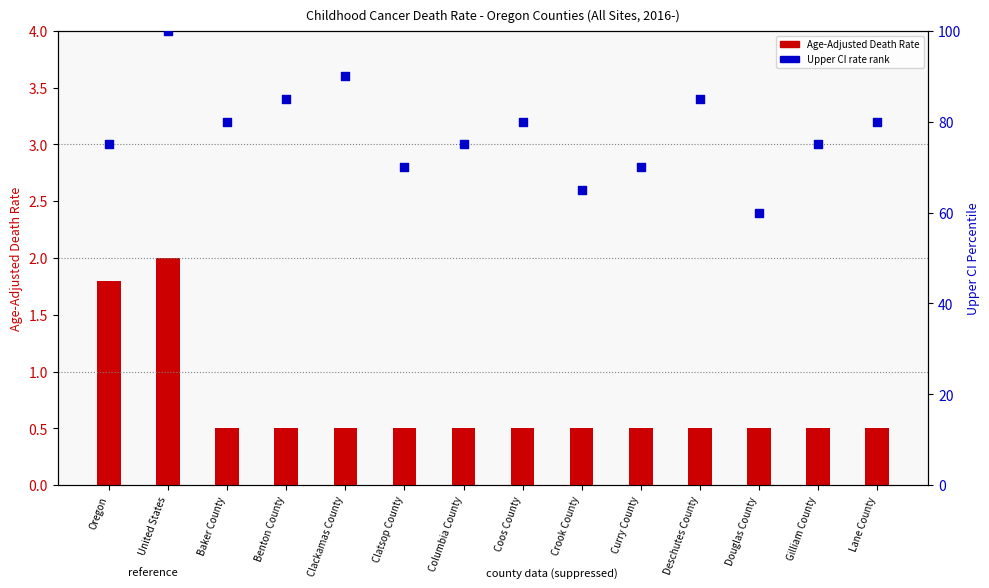

Which series contains the lowest Y value?

Age-Adjusted Death Rate